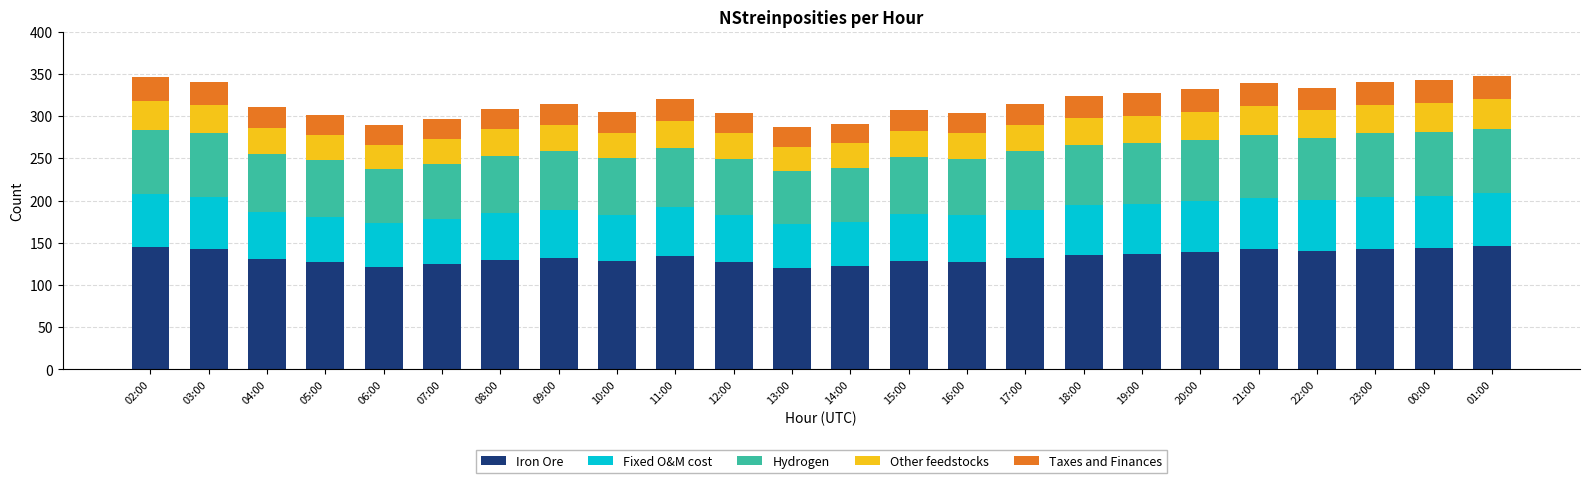

The value of Iron Ore at 08:00 is 38.6. True or false?

False